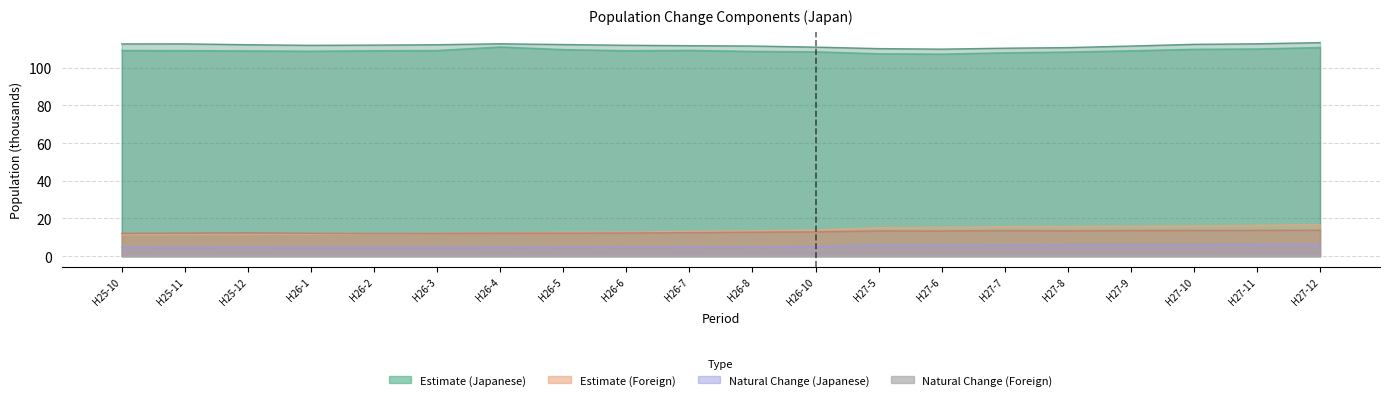

The value of Estimate (Japanese outflow) at H27-11 is 156.9. True or false?

False